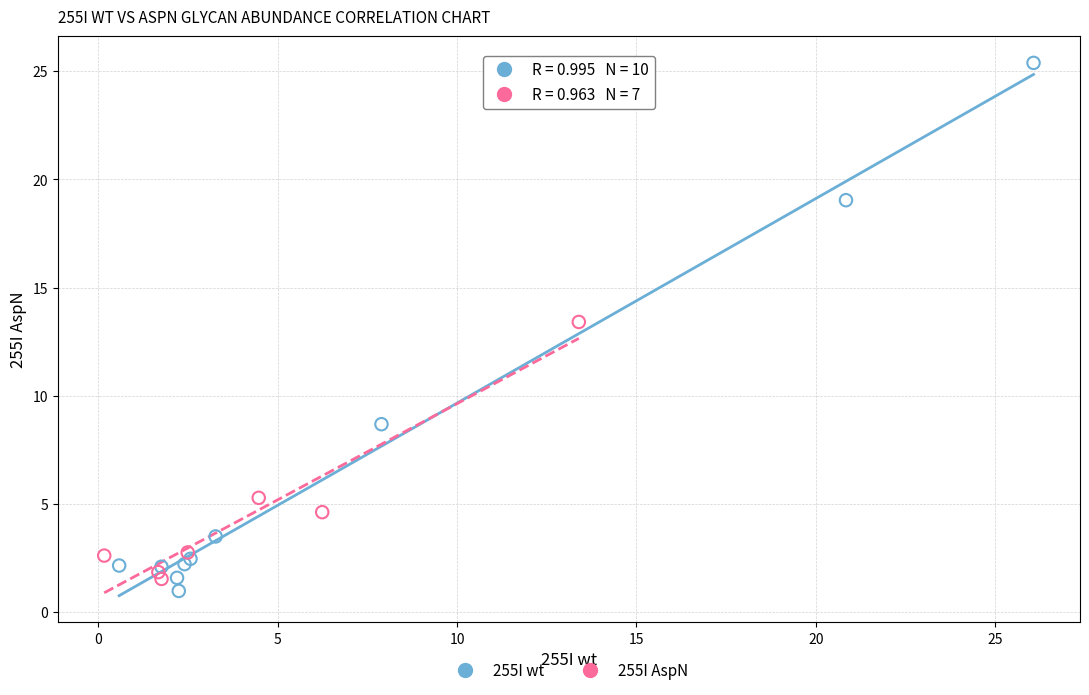

Which series reaches the maximum Y coordinate?

255I wt